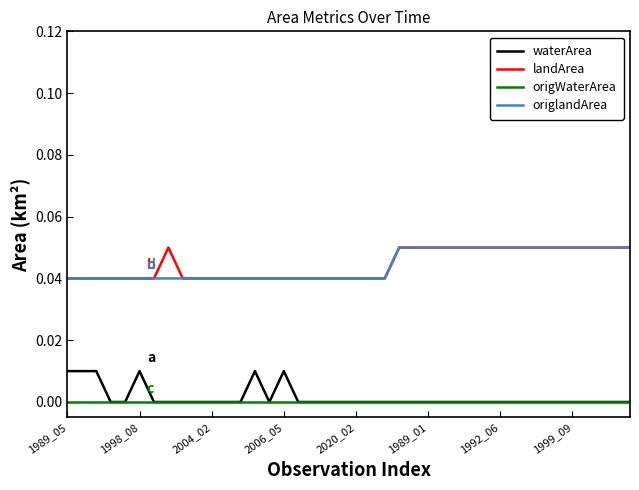

True or false: waterArea and origlandArea intersect in this chart.

False